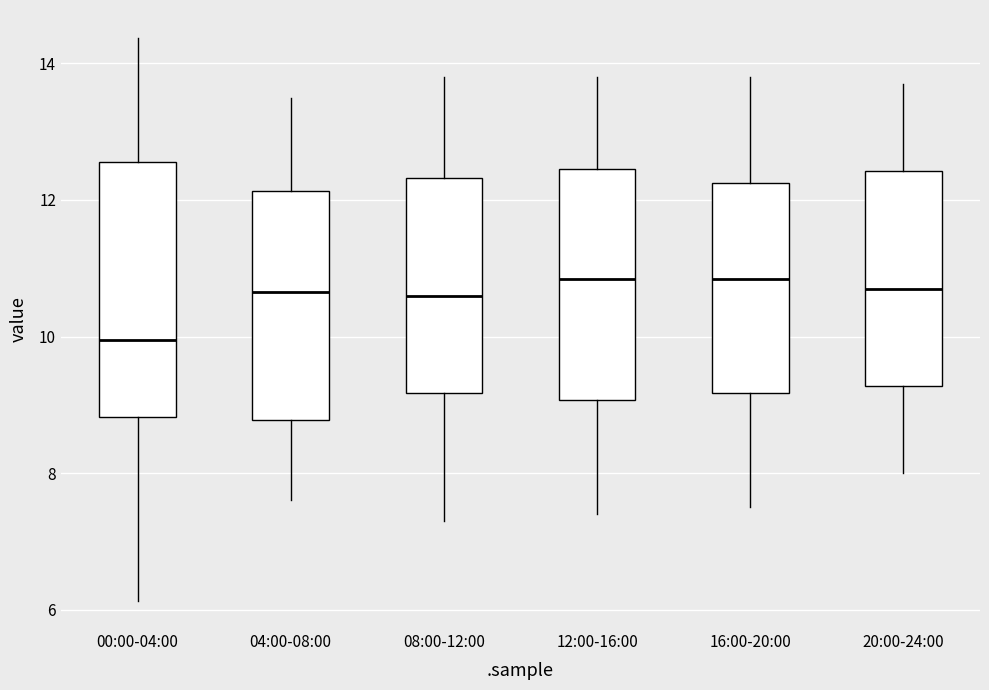

Which box is the tallest, from its lower edge to its upper edge?

00:00-04:00